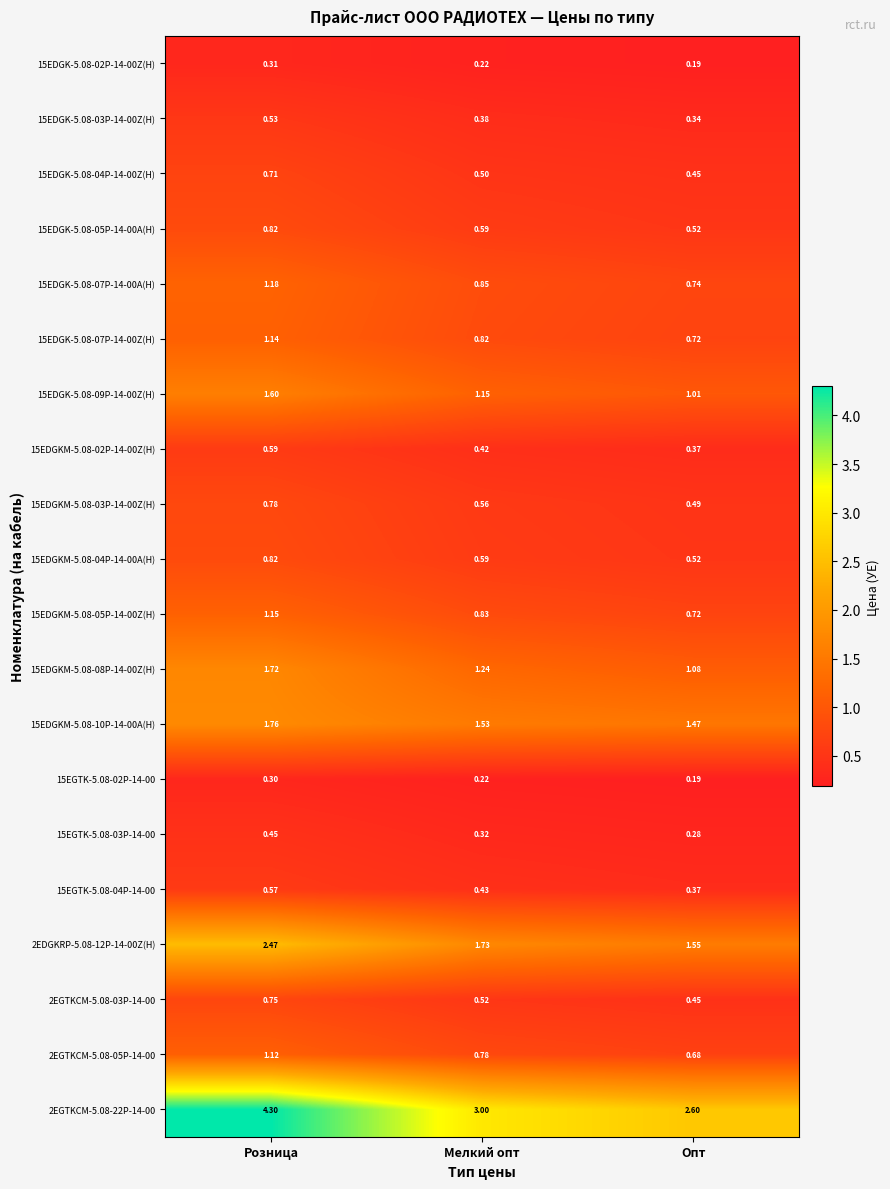

List the labels in order of 2EGTKCM-5.08-03P-14-00 value, largest first.

Розница, Мелкий опт, Опт